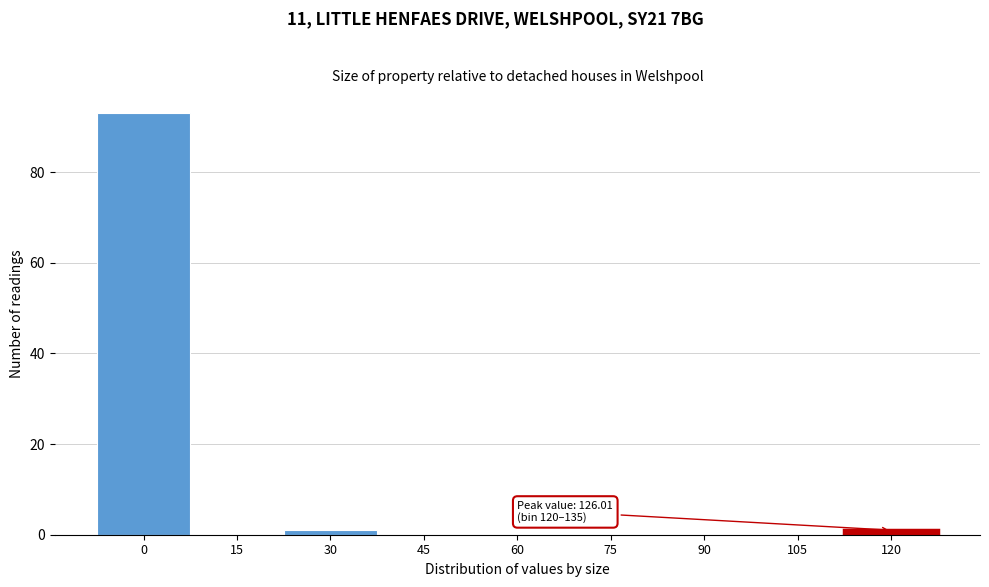

Reading left to right, what are all the values shown in this chart?

0=93	15=0	30=1	45=0	60=0	75=0	90=0	105=0	120=1